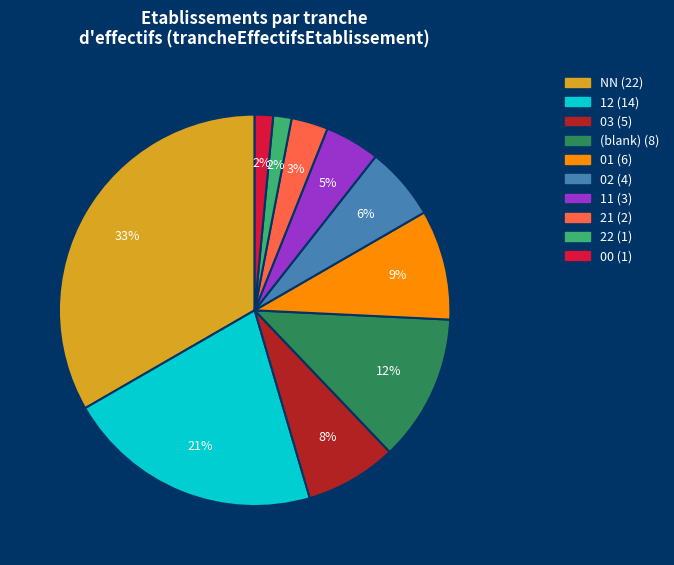

Does any single category account for the majority?

No